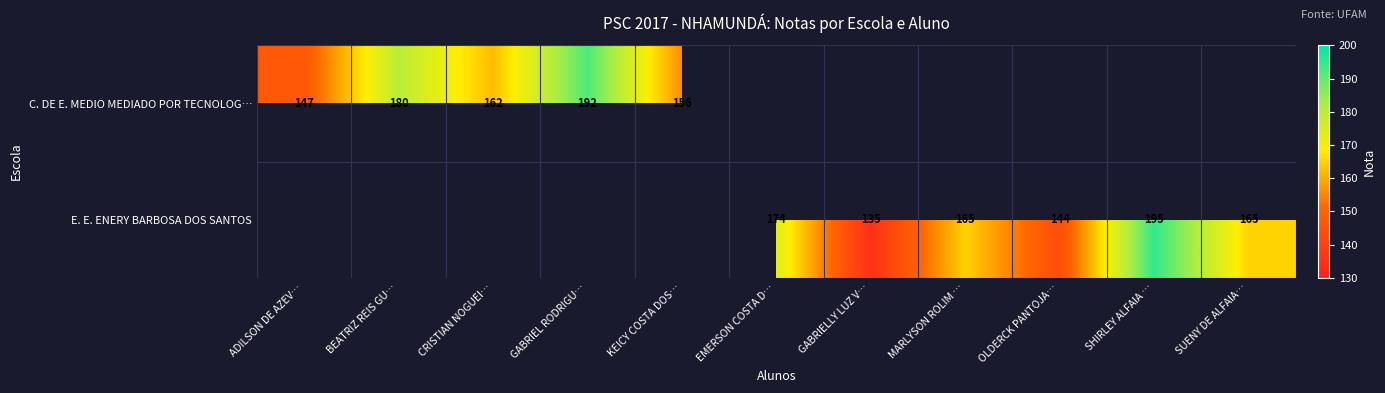

The C. DE E. MEDIO MEDIADO POR TECNOLOG… series shows 78 at BEATRIZ REIS GU…. True or false?

False